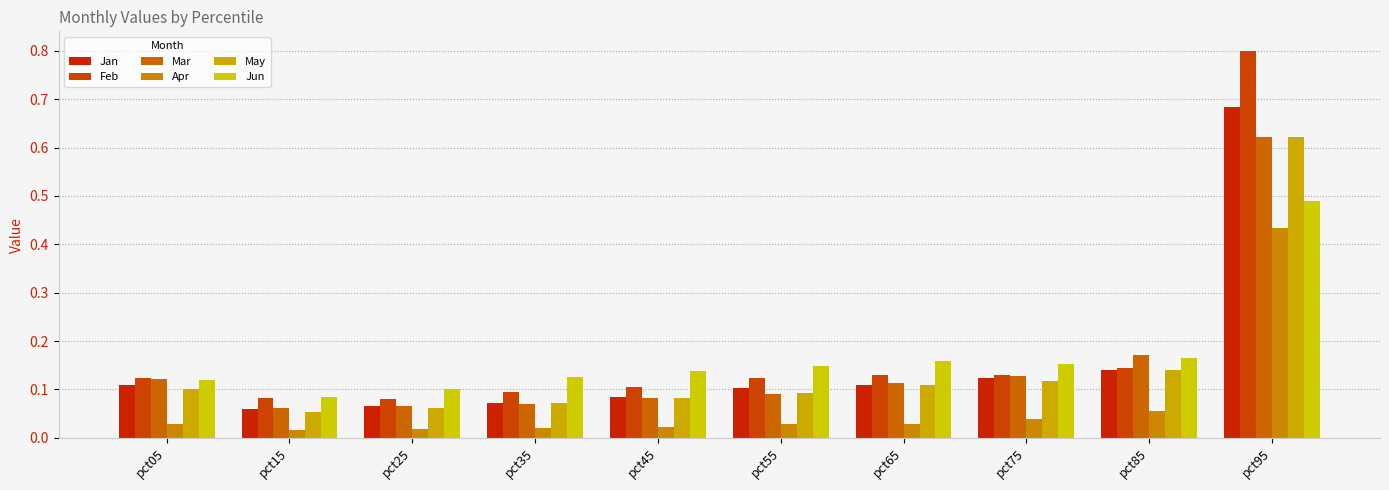

How many groups of bars are there?

10